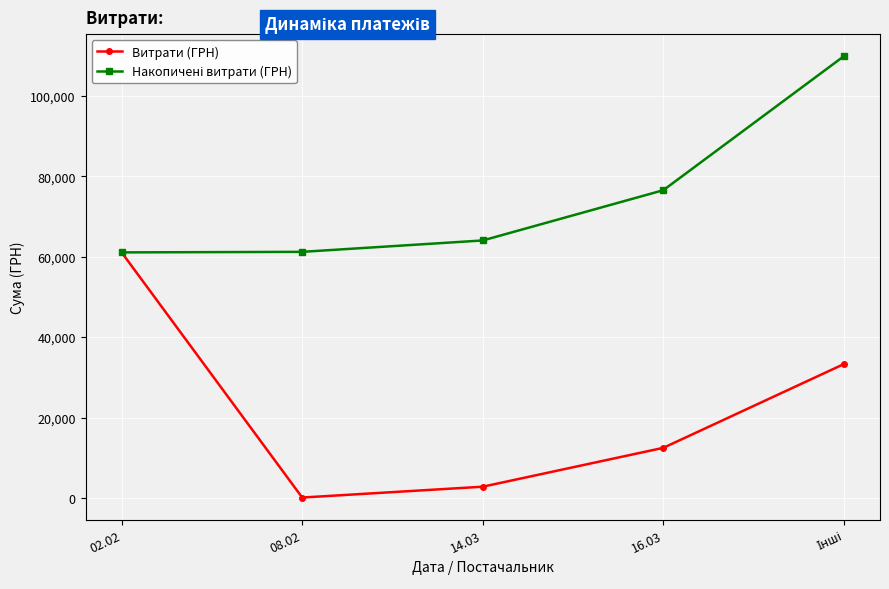

Which series has the largest range (max minus min)?

Витрати (ГРН)